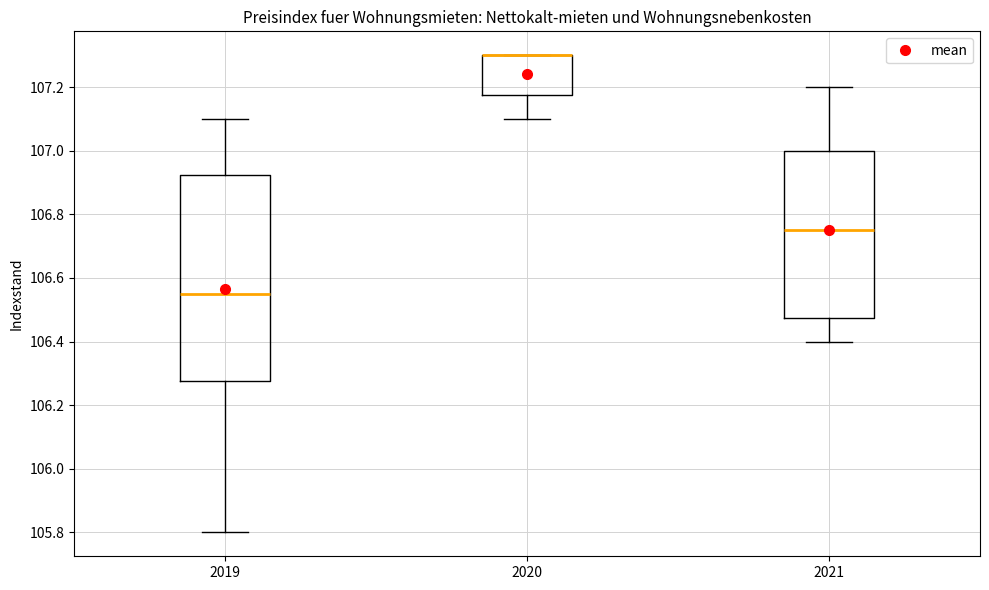

Reading left to right, read every box against the y-axis: the position of its median line, the range the box covers, and the ends of its whiskers. The values are not printed on the chart, so give them approximately, as read against the axis.

2019: median 106.56, box 106.28 to 106.92, whiskers 105.80 to 107.10
2020: median 107.30 (drawn on the box's upper edge), box 107.18 to 107.30, whiskers 107.10 to 107.30
2021: median 106.76, box 106.48 to 107.00, whiskers 106.40 to 107.20